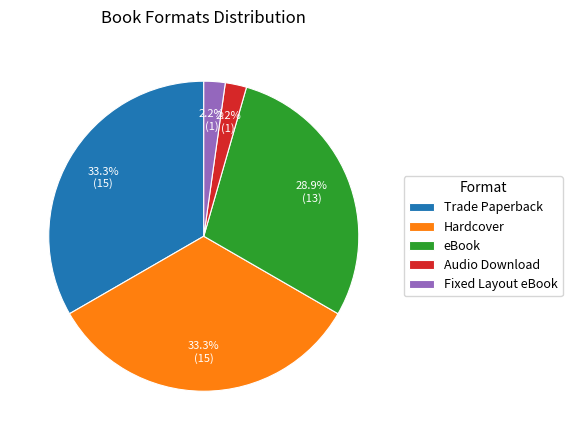

True or false: Trade Paperback accounts for 33% of the total.

True